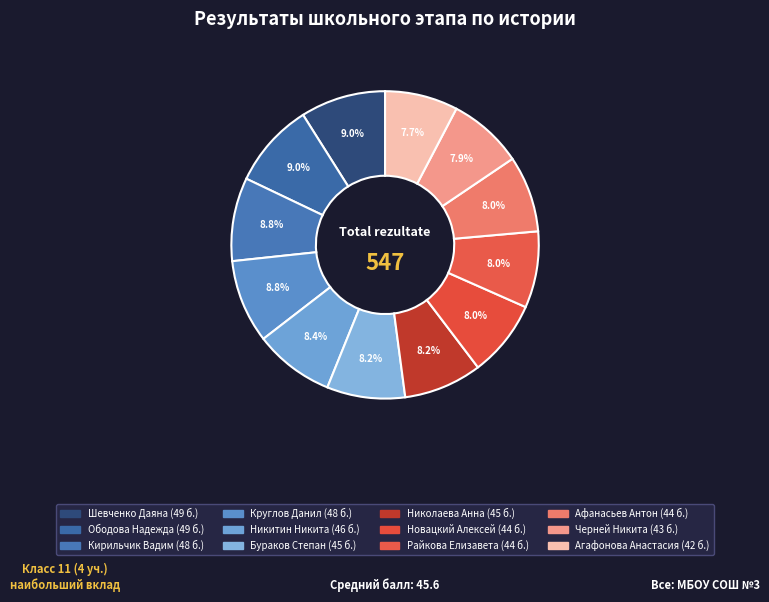

To the nearest percent, what is the difference between the largest and smallest slice percentages?

1%